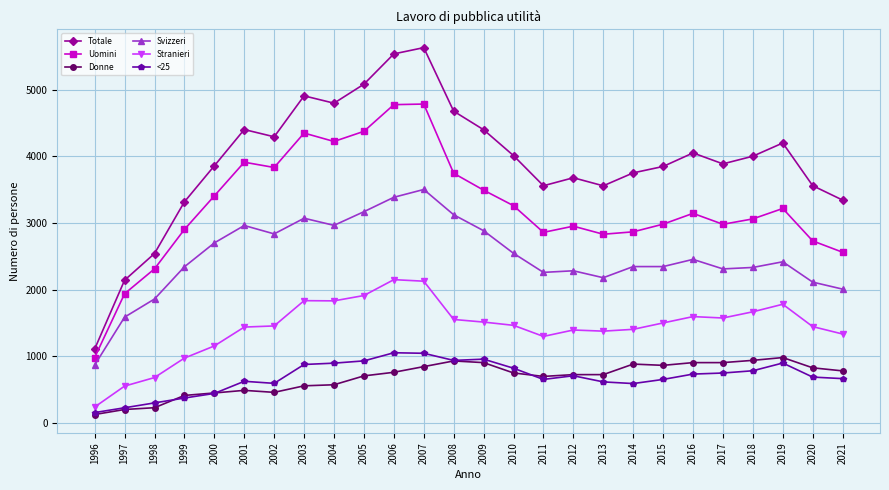

Which series has the largest range (max minus min)?

Totale